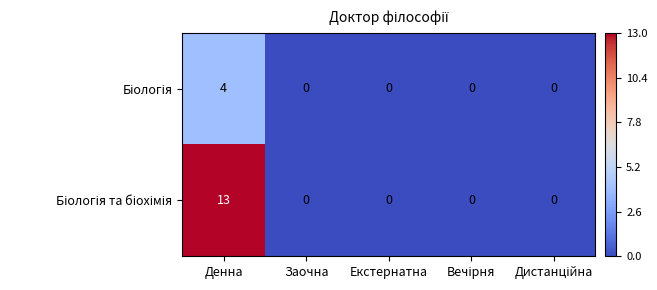

What is the greatest value displayed?

13